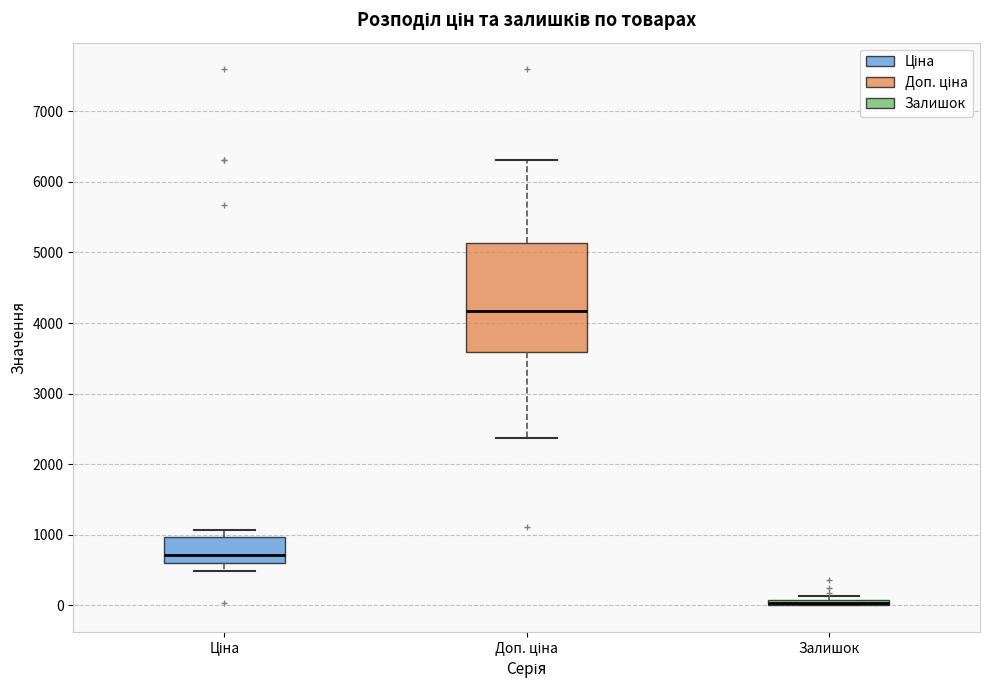

Comparing the boxes themselves (not the whiskers), which one is the tallest?

Доп. ціна